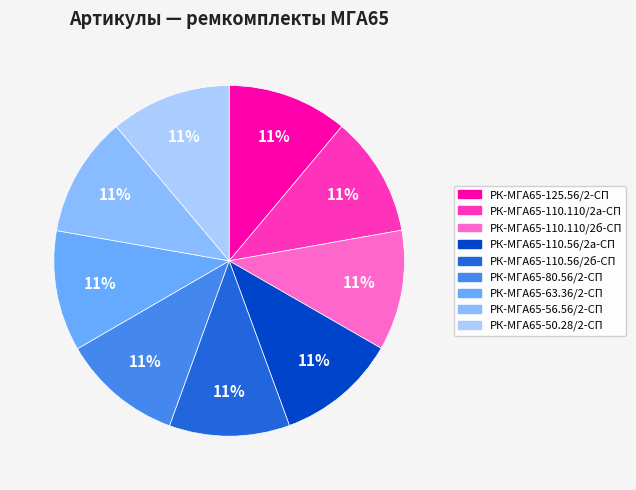

Which slice is the smallest?

РК-МГА65-125.56/2-СП